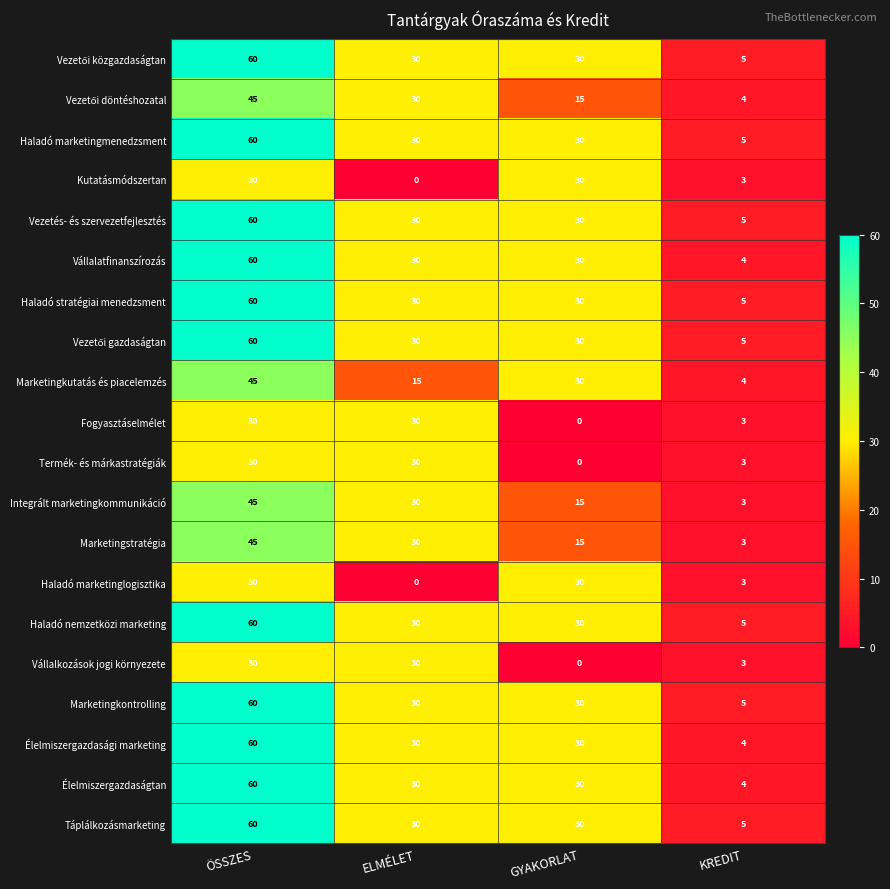

At which category is the sum across all series the highest?

ÖSSZES